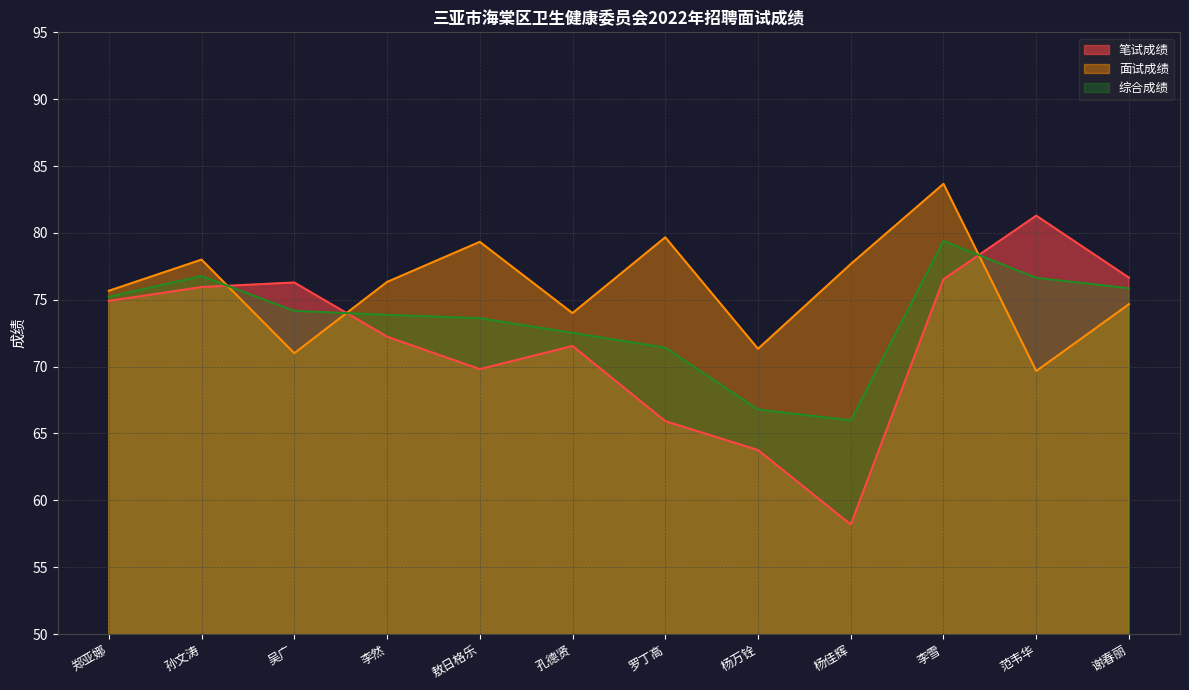

How many series are shown in this chart?

3